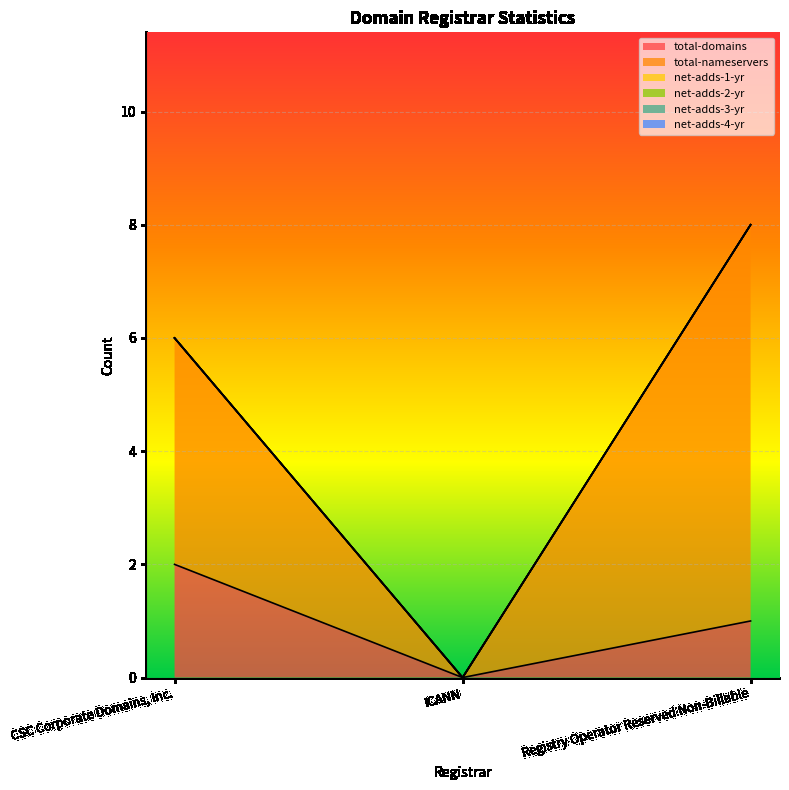

What position from the right is ICANN?

2